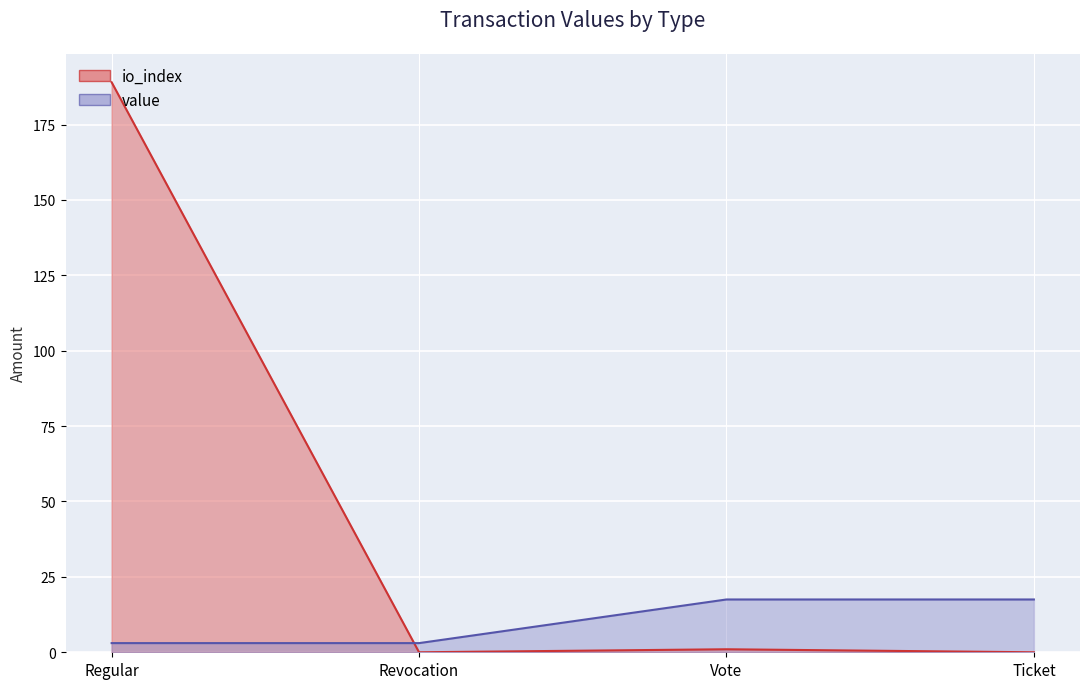

Which label corresponds to the smallest value in the chart?

Revocation